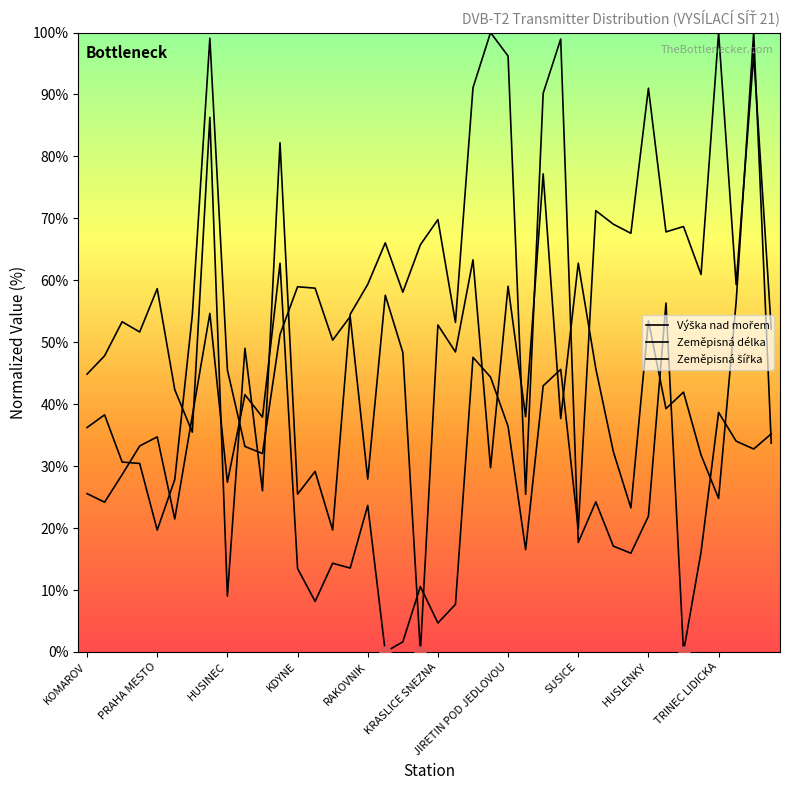

What is the label of the 30th point from the left?

29